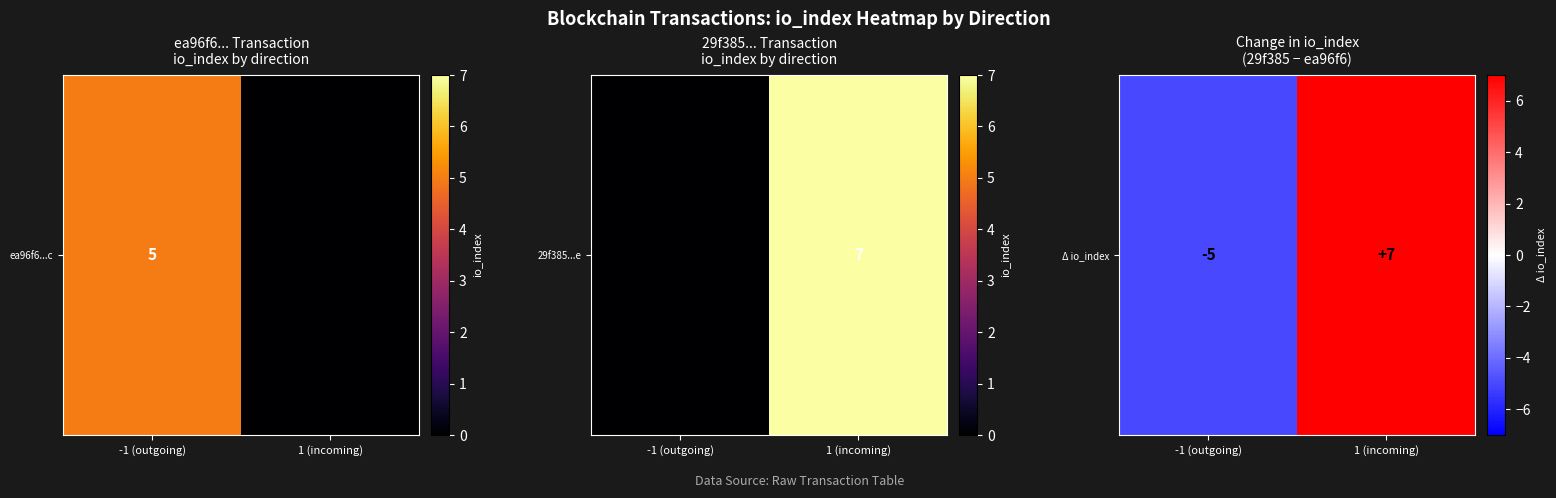

Count the number of categories in the chart.

2